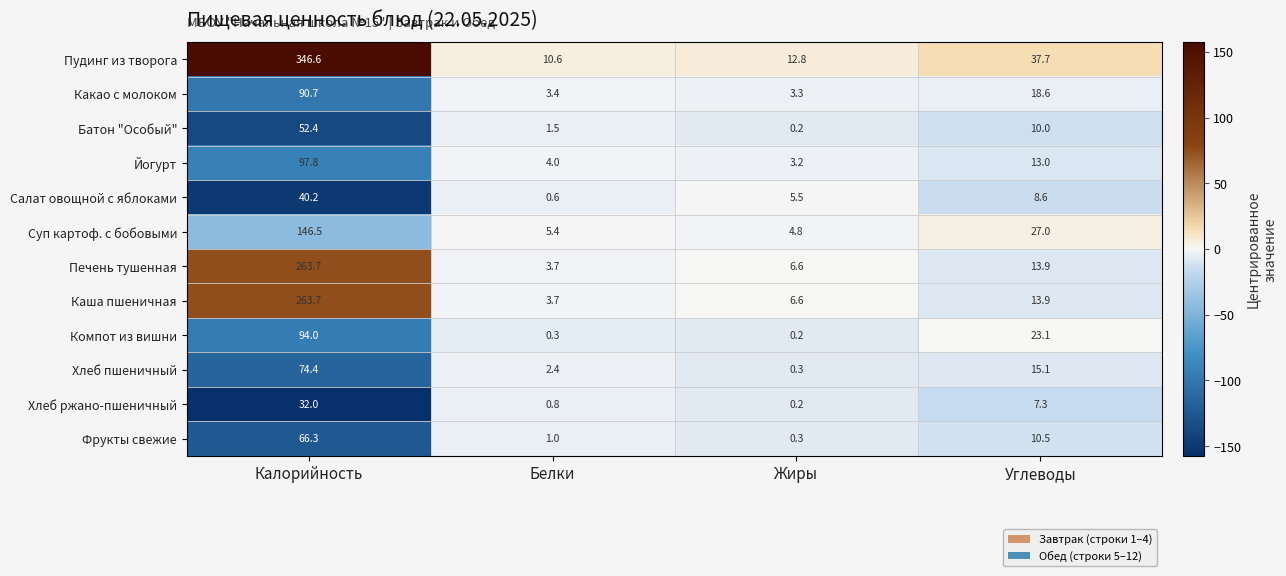

What is the difference between the maximum and minimum values in the Хлеб ржано-пшеничный series?

31.8